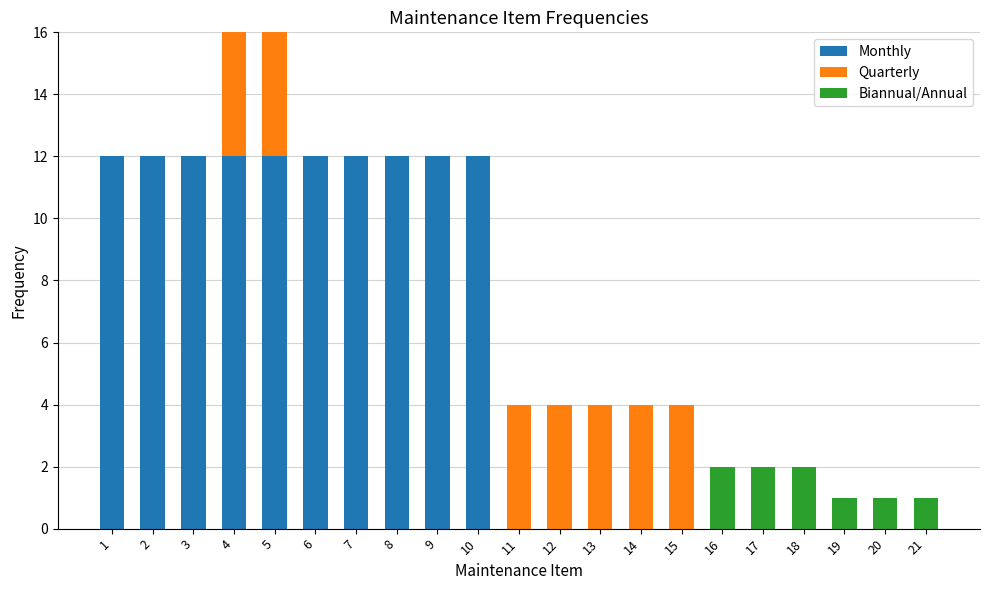

What is the total value across all series at 8?

12